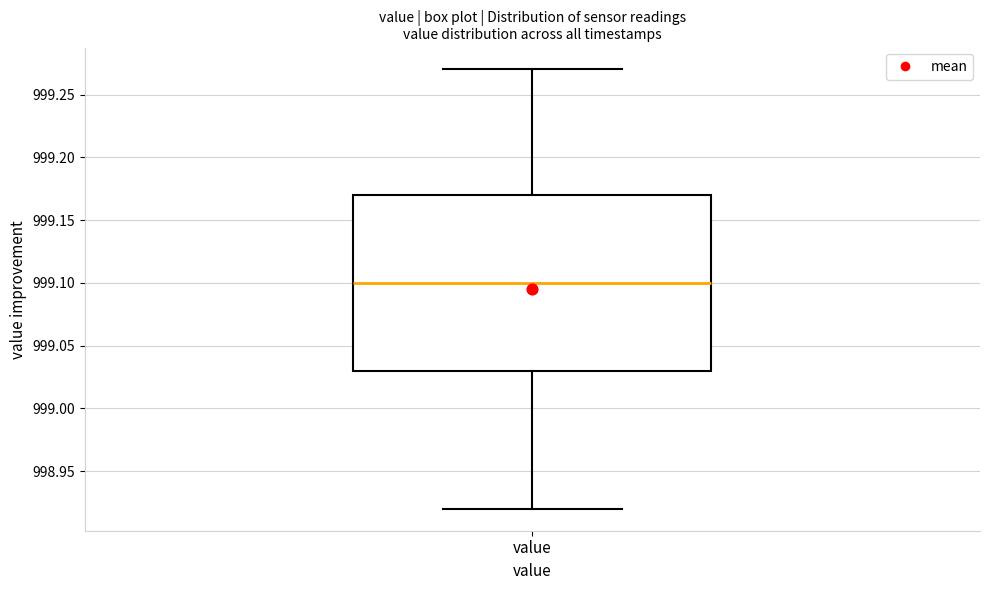

Transcribe this box plot: give where the median line is, the range the box spans, and where the two whiskers end, as read against the y-axis. The values are not printed on the chart, so give them approximately, as read against the axis.

median 999.10, box 999.03 to 999.17, whiskers 998.92 to 999.27